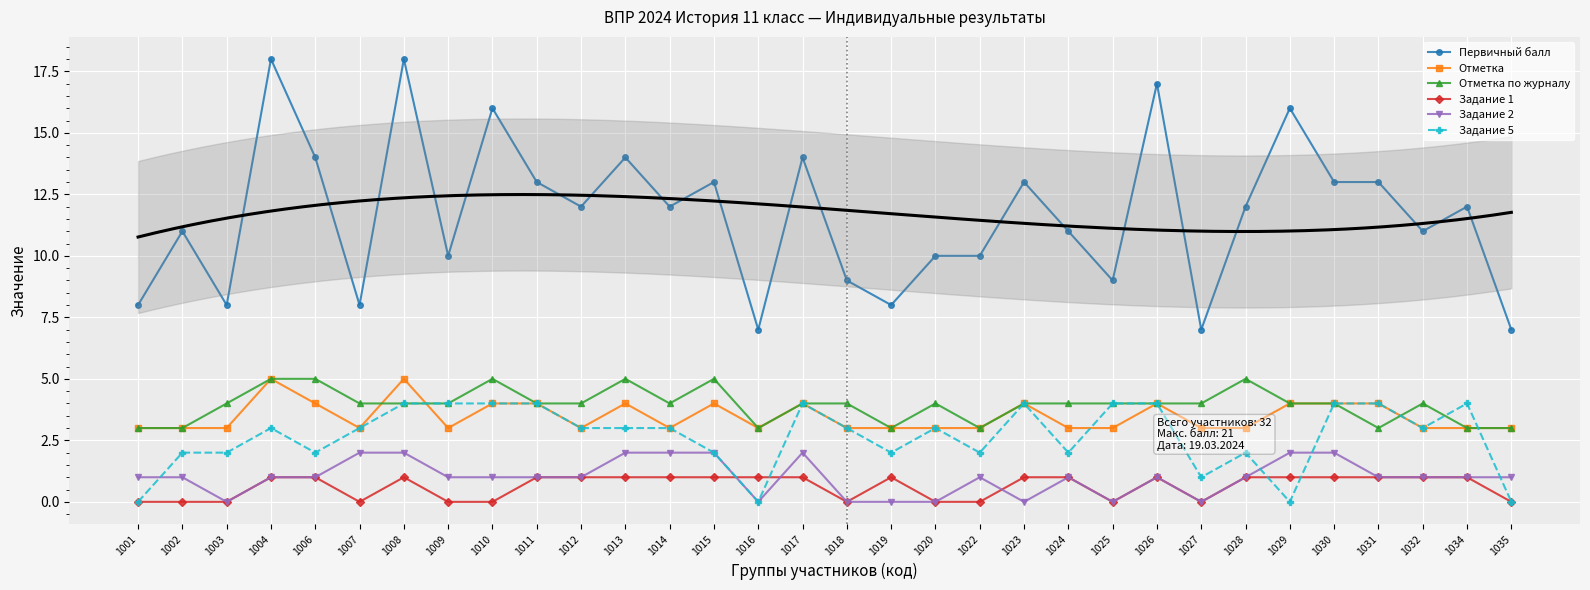

How many interior local valleys does the Отметка series have?

5